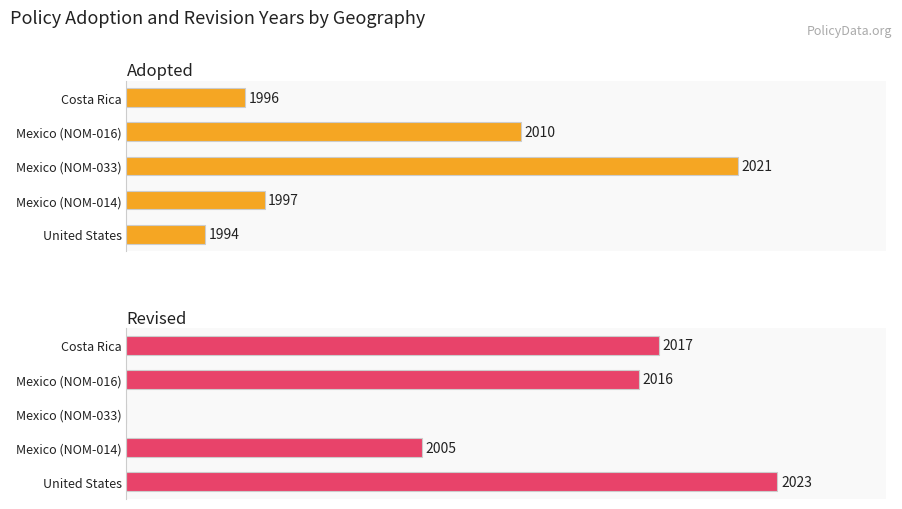

How many distinct data groups are displayed?

2